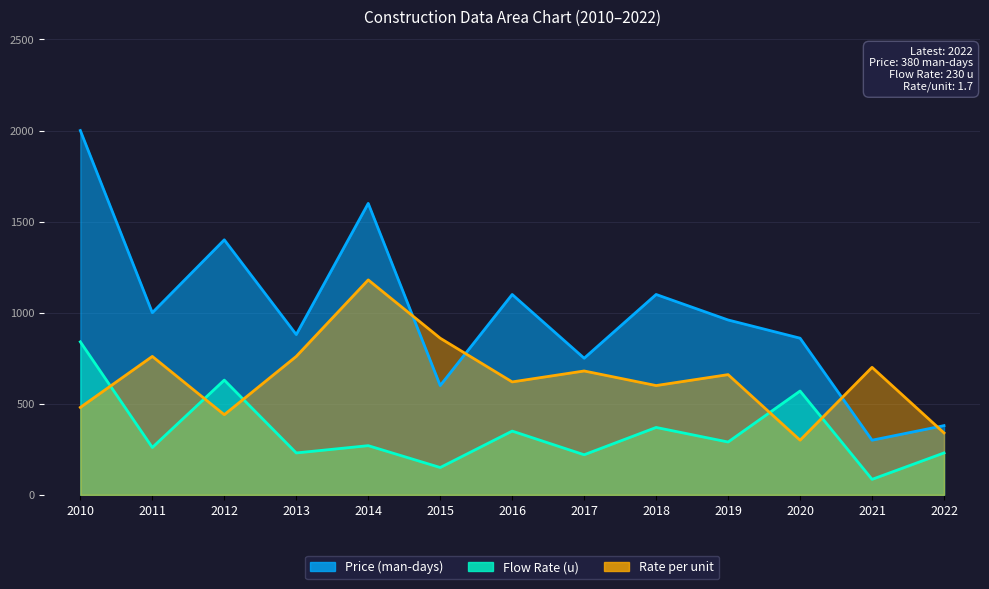

True or false: Price (man-days) and Rate per unit cross at least once.

True